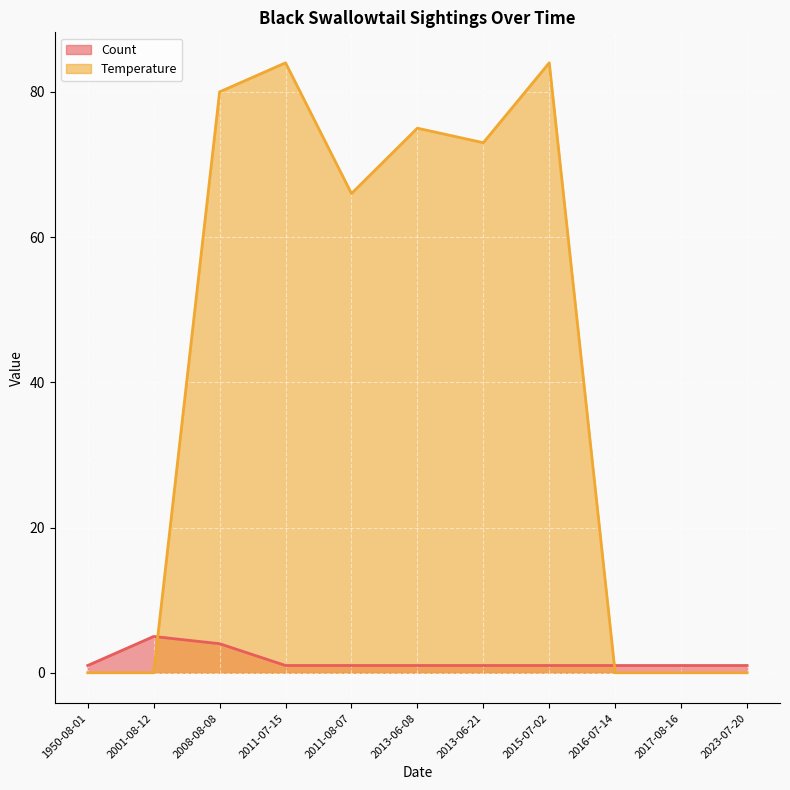

Which label corresponds to the smallest value in the chart?

1950-08-01